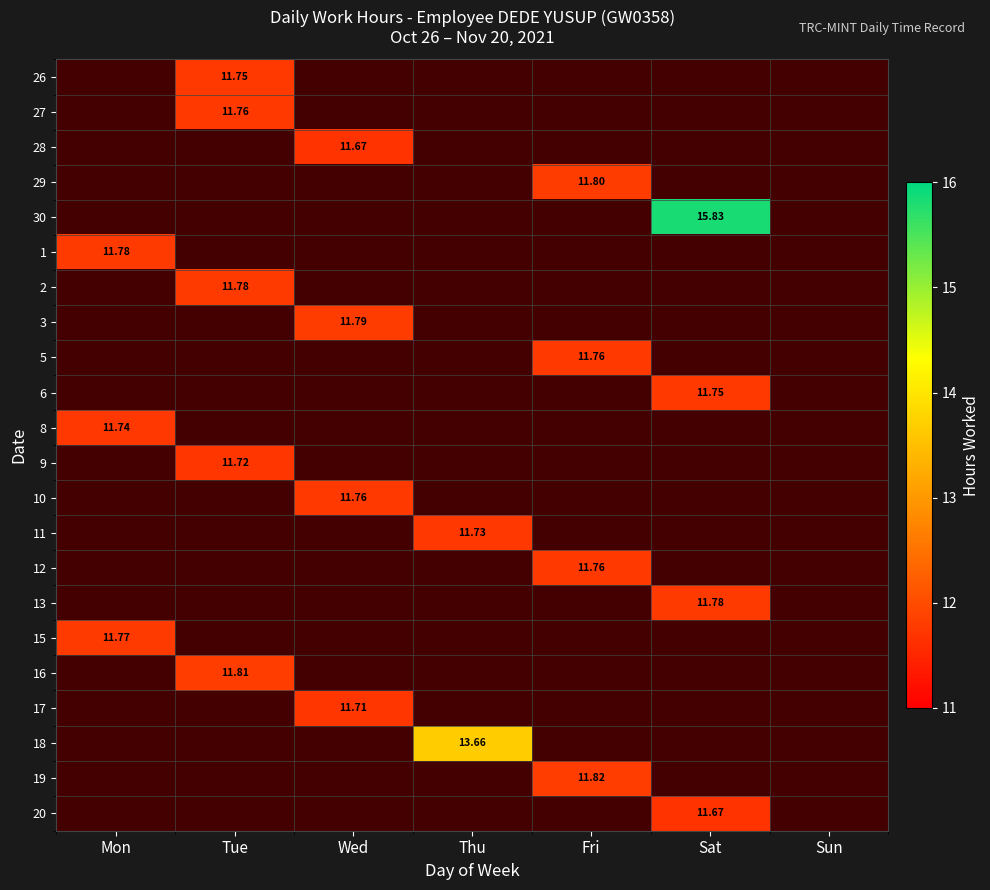

Which has a higher value, Tue or Thu?

Thu